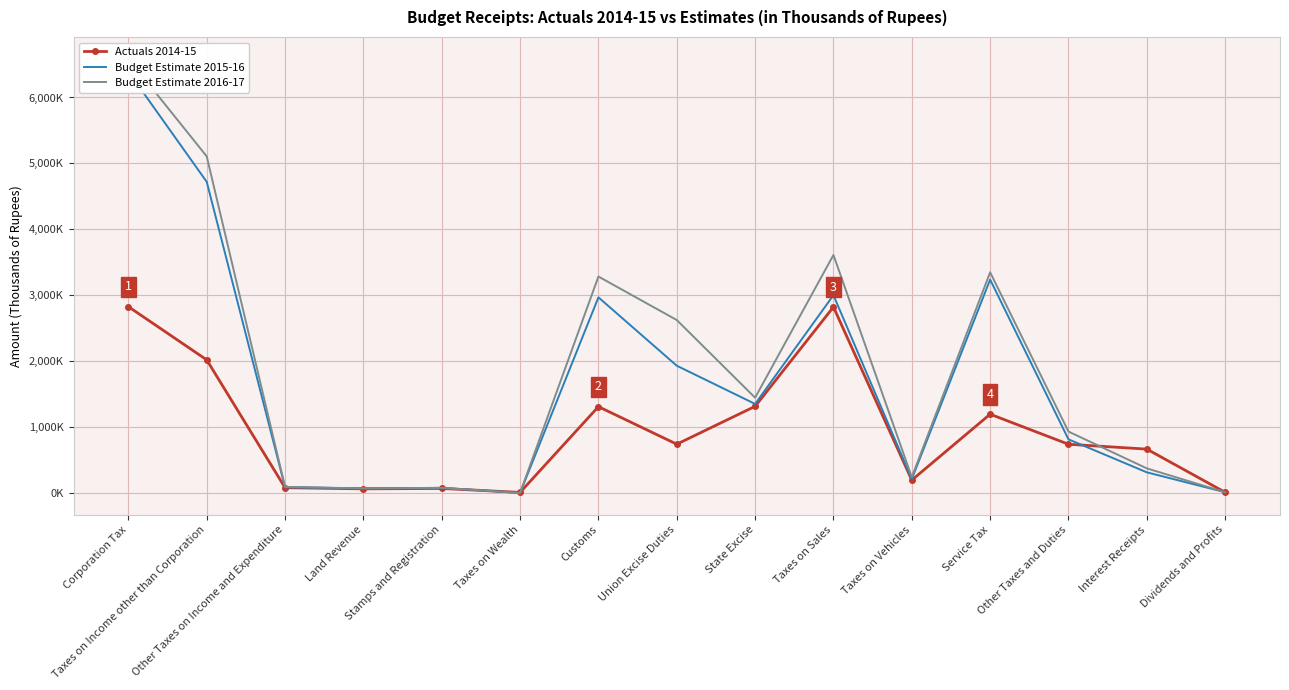

Is it true that Actuals 2014-15 equals 177003 at Union Excise Duties?

False